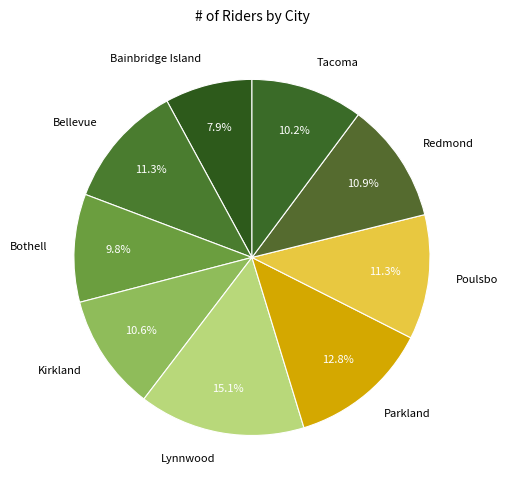

Does Redmond represent more than half of the total?

No